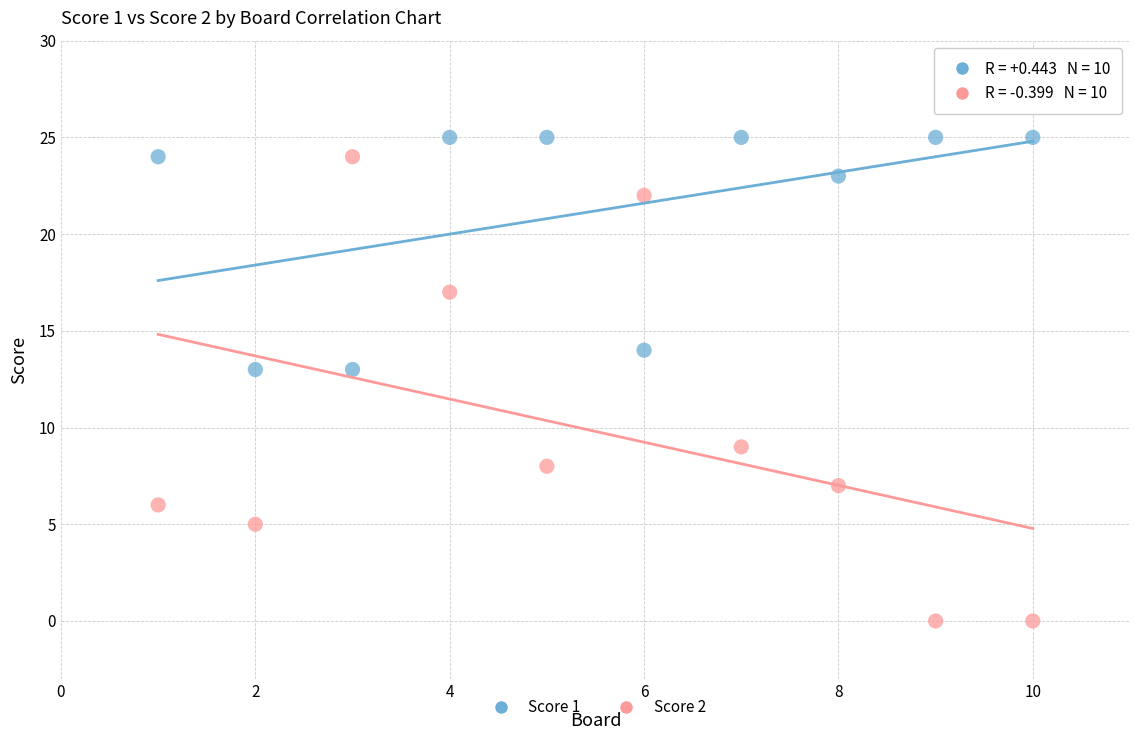

Across all data points, what is the range of Y values (max minus min)?

25